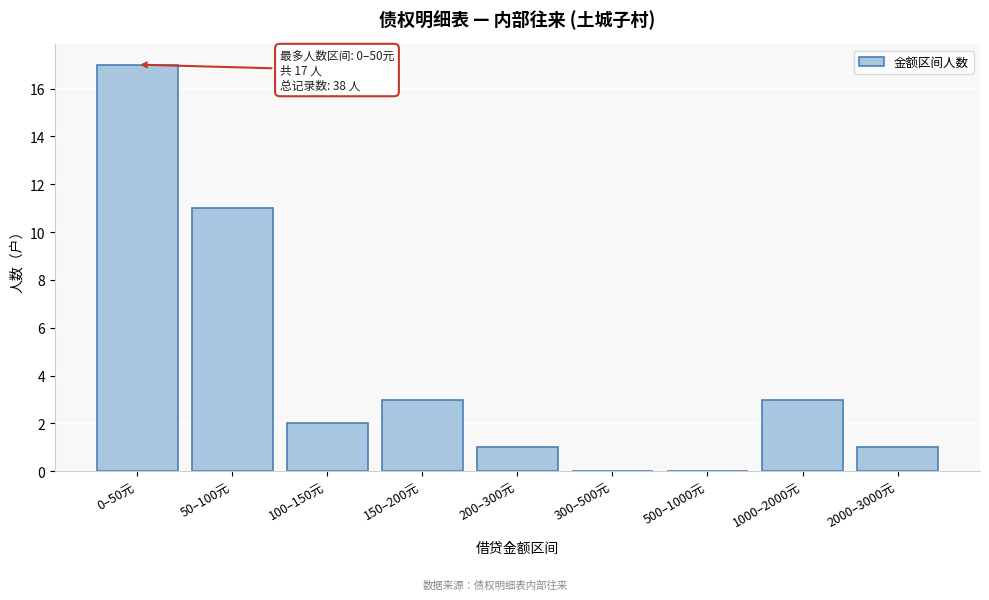

Reading right to left, list all the values displayed in this chart.

2000–3000元=1	1000–2000元=3	500–1000元=0	300–500元=0	200–300元=1	150–200元=3	100–150元=2	50–100元=11	0–50元=17